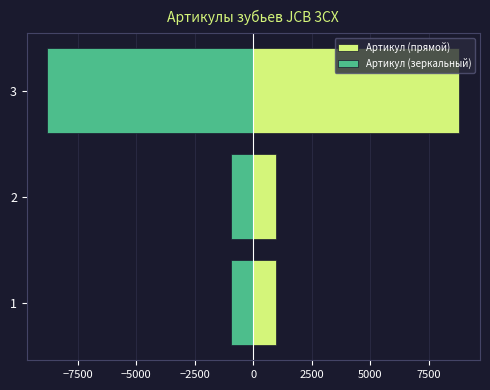

Which series has the widest spread of values?

Артикул (прямой)